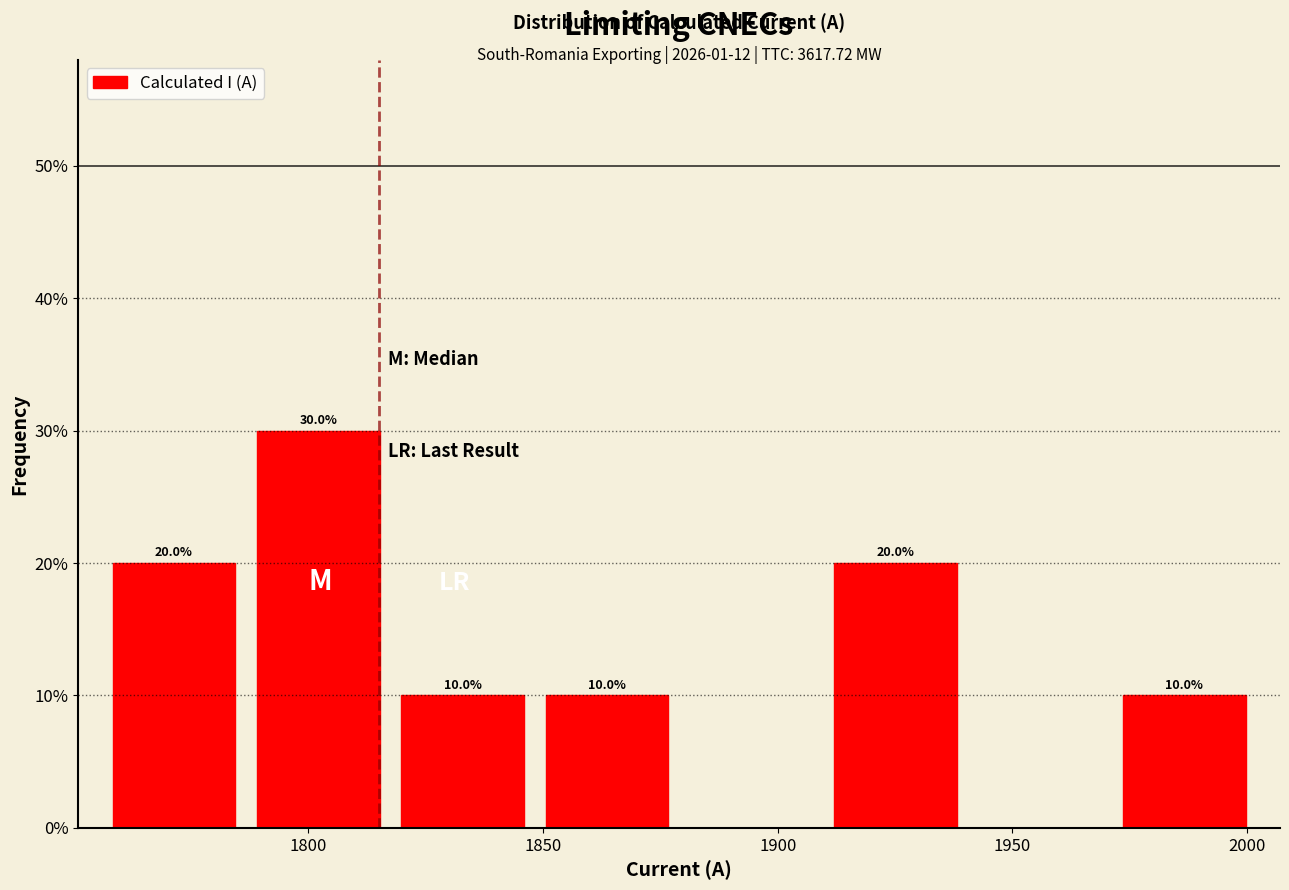

Which range on the x-axis has the tallest bar?

1785 to 1820